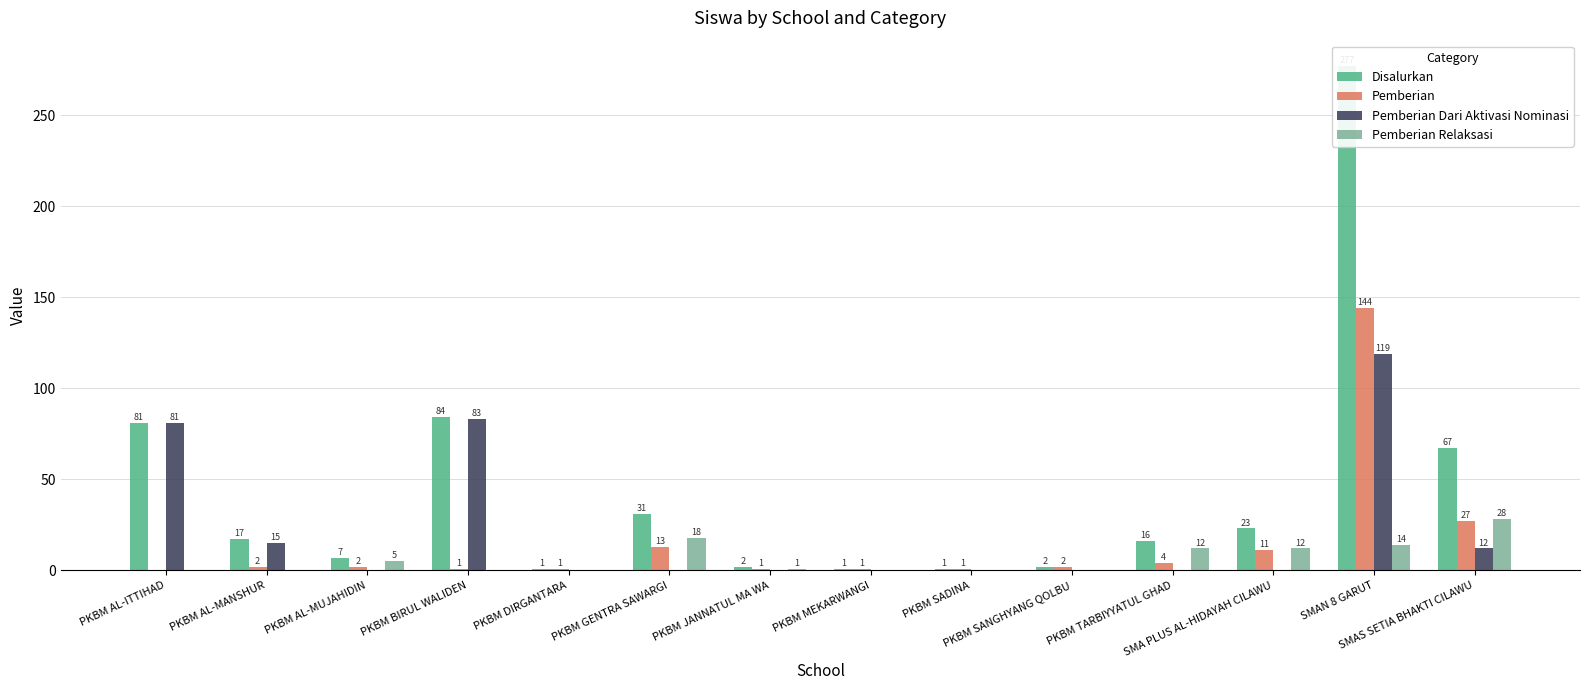

What is the maximum value shown in the chart?

277